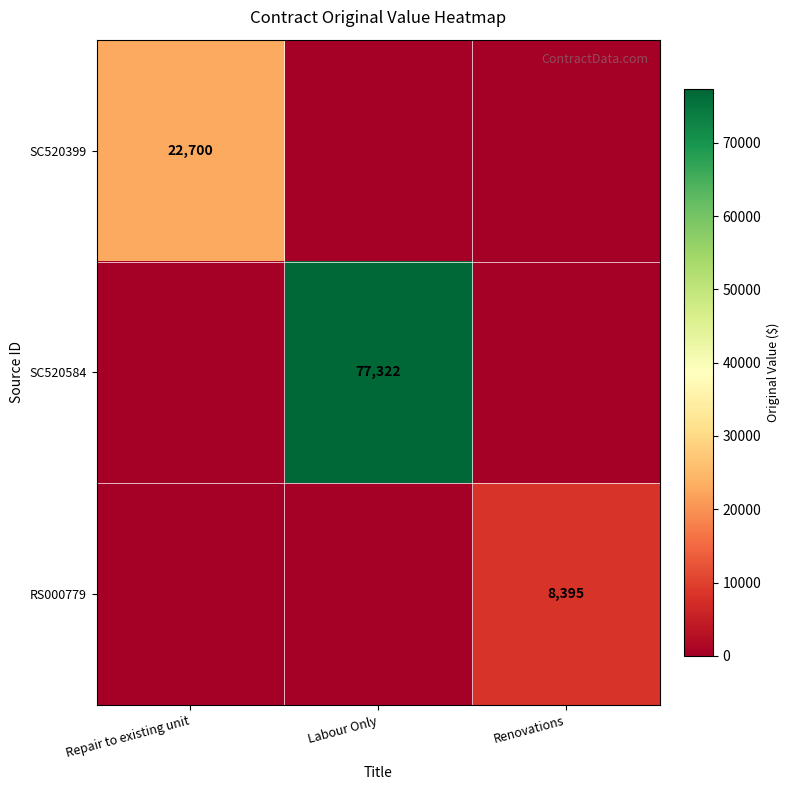

What is the spread (max minus min) of values at Labour Only?

77321.8